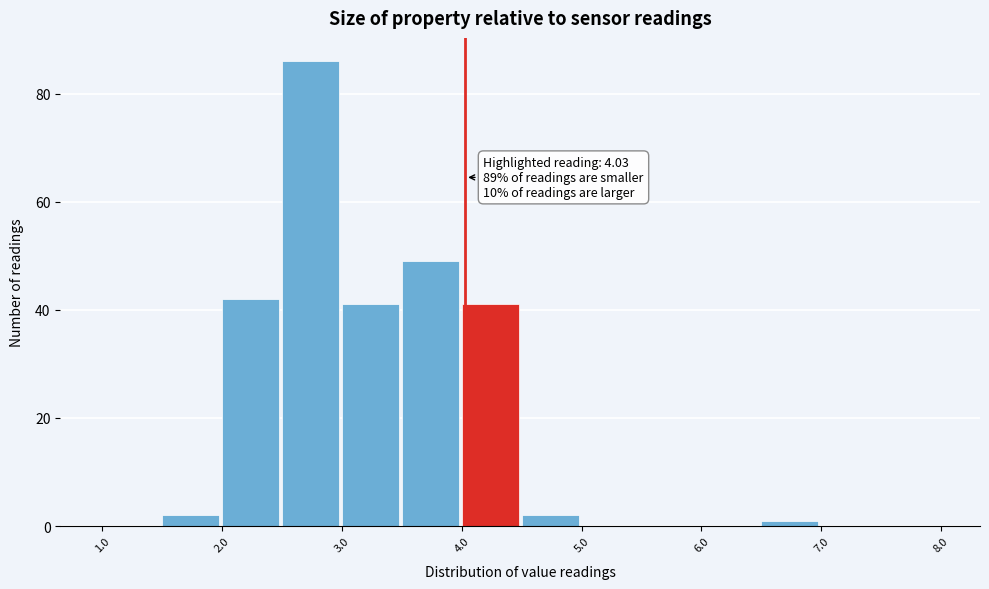

Which range on the x-axis has the tallest bar?

2.5 to 3.0